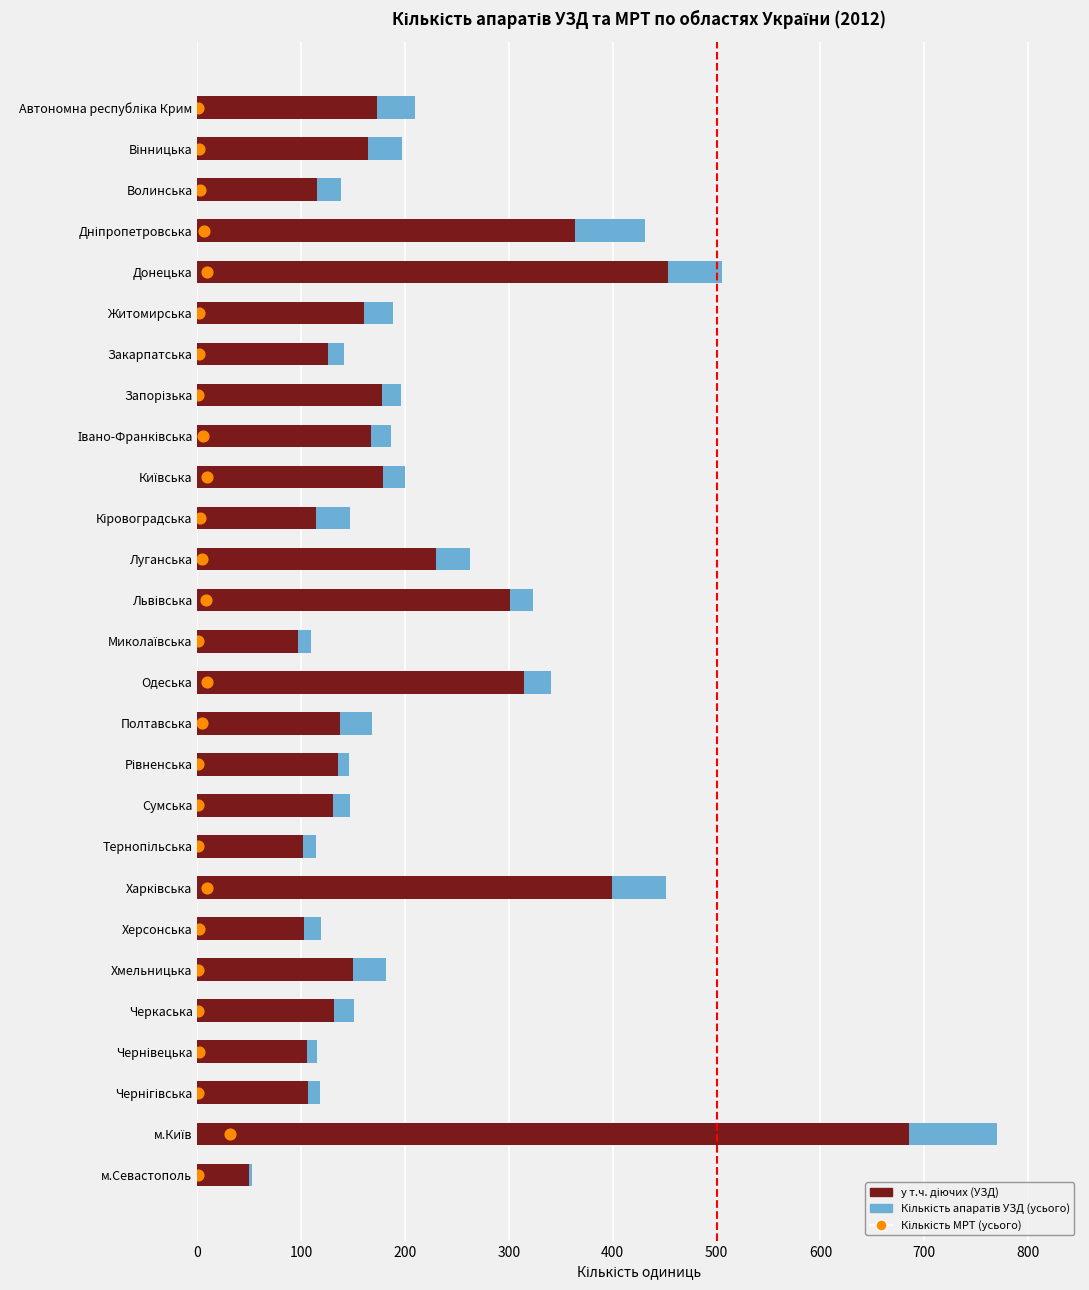

Which series reaches the maximum Y coordinate?

Кількість апаратів УЗД (усього)